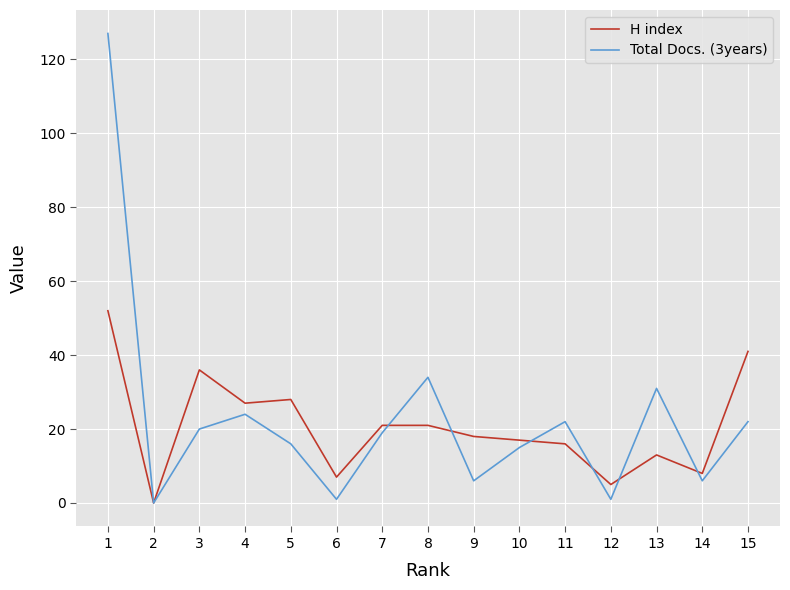

True or false: Total Docs. (3years) has more than 2 interior local peaks.

True